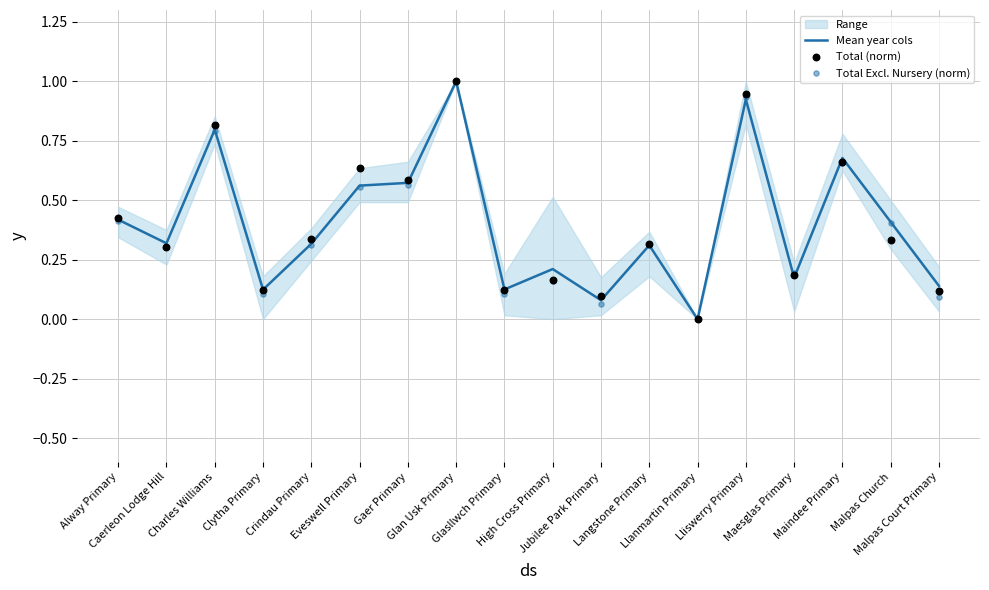

Which series contains the lowest Y value?

Mean year cols